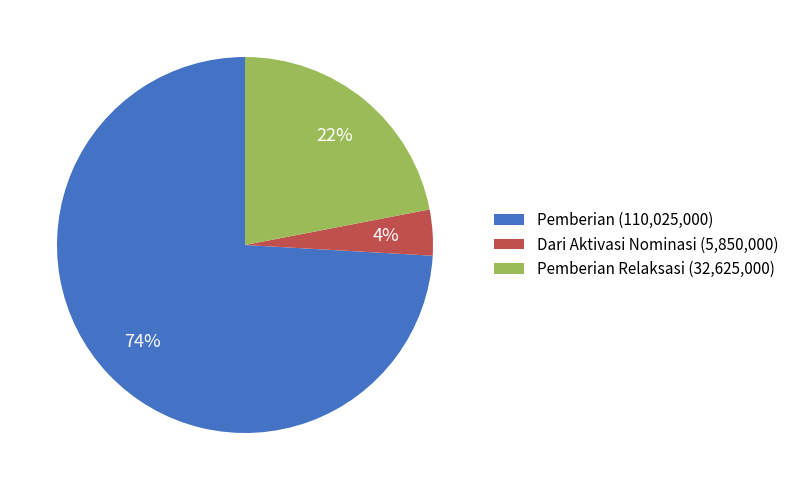

Which slice is the smallest?

Dari Aktivasi Nominasi (5,850,000)